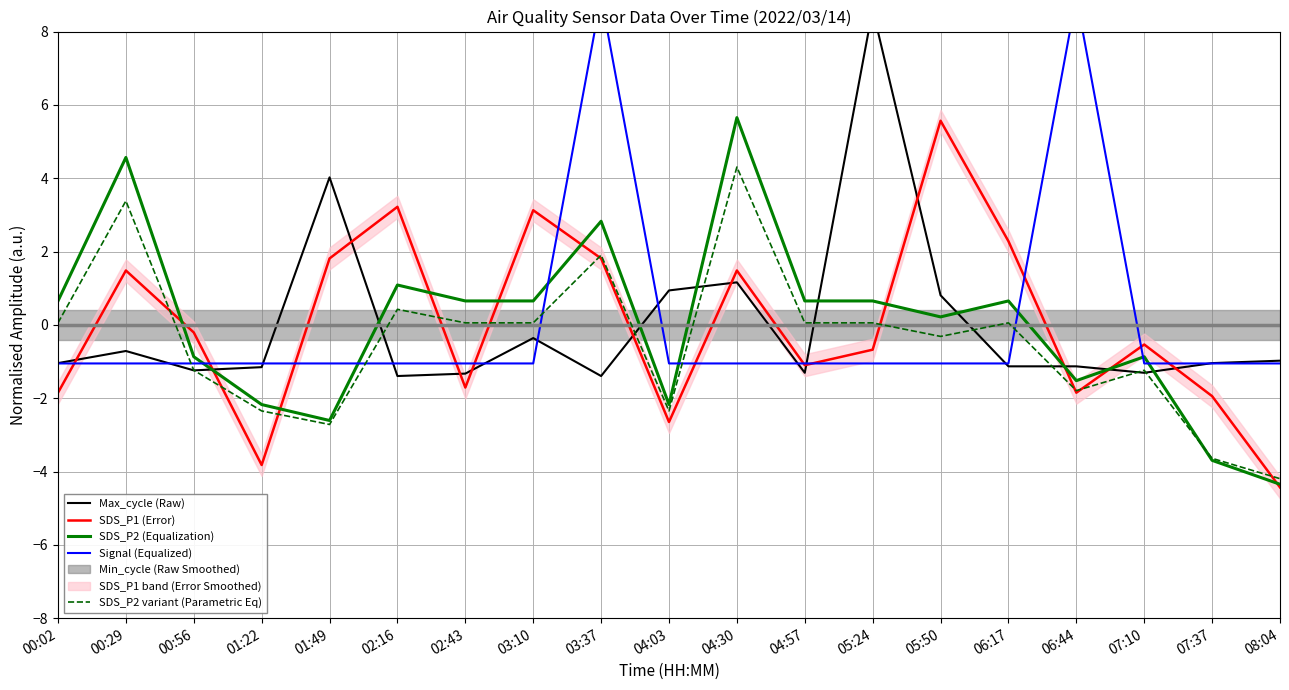

At which category does Max_cycle (Raw) reach its first local peak?

00:29